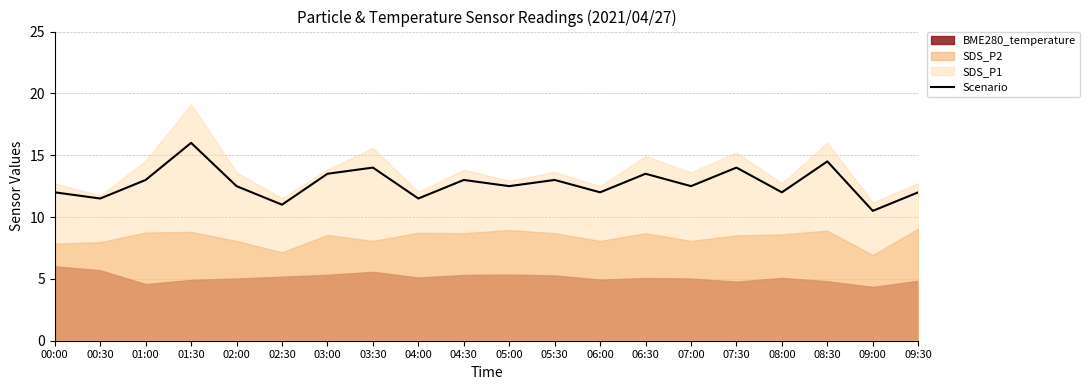

Rank the categories by value from lowest to highest.

09:00, 02:30, 00:30, 04:00, 00:00, 06:00, 08:00, 09:30, 02:00, 05:00, 07:00, 01:00, 04:30, 05:30, 03:00, 06:30, 03:30, 07:30, 08:30, 01:30